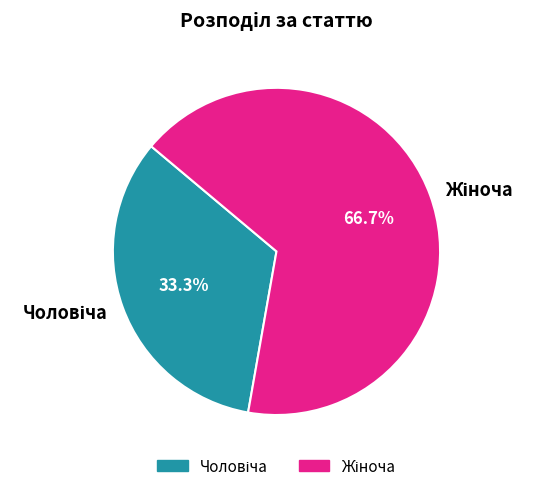

Does any single category account for the majority?

Yes